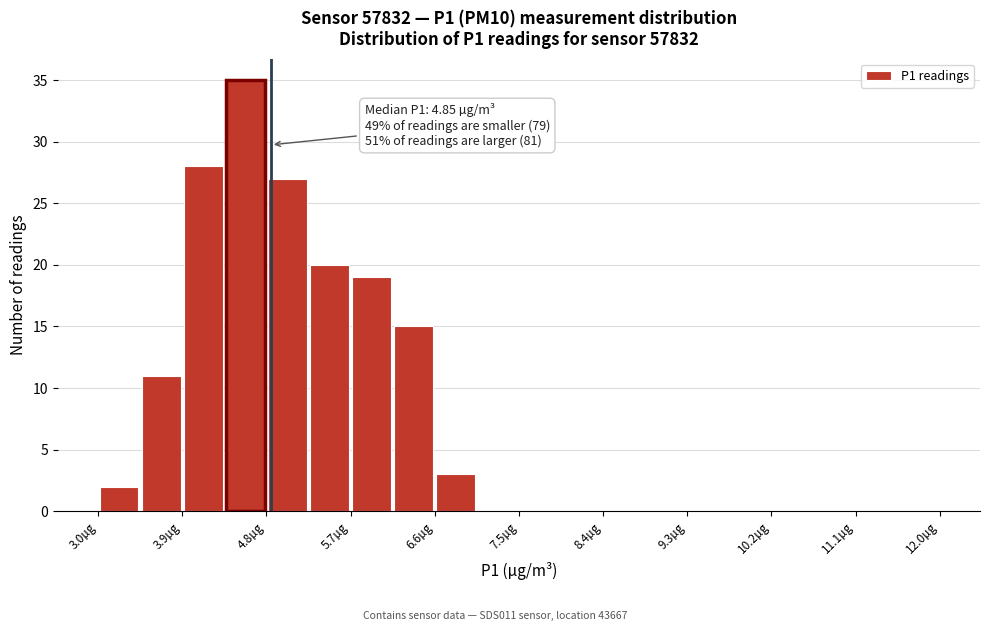

Which range on the x-axis has the tallest bar?

4.35 to 4.80